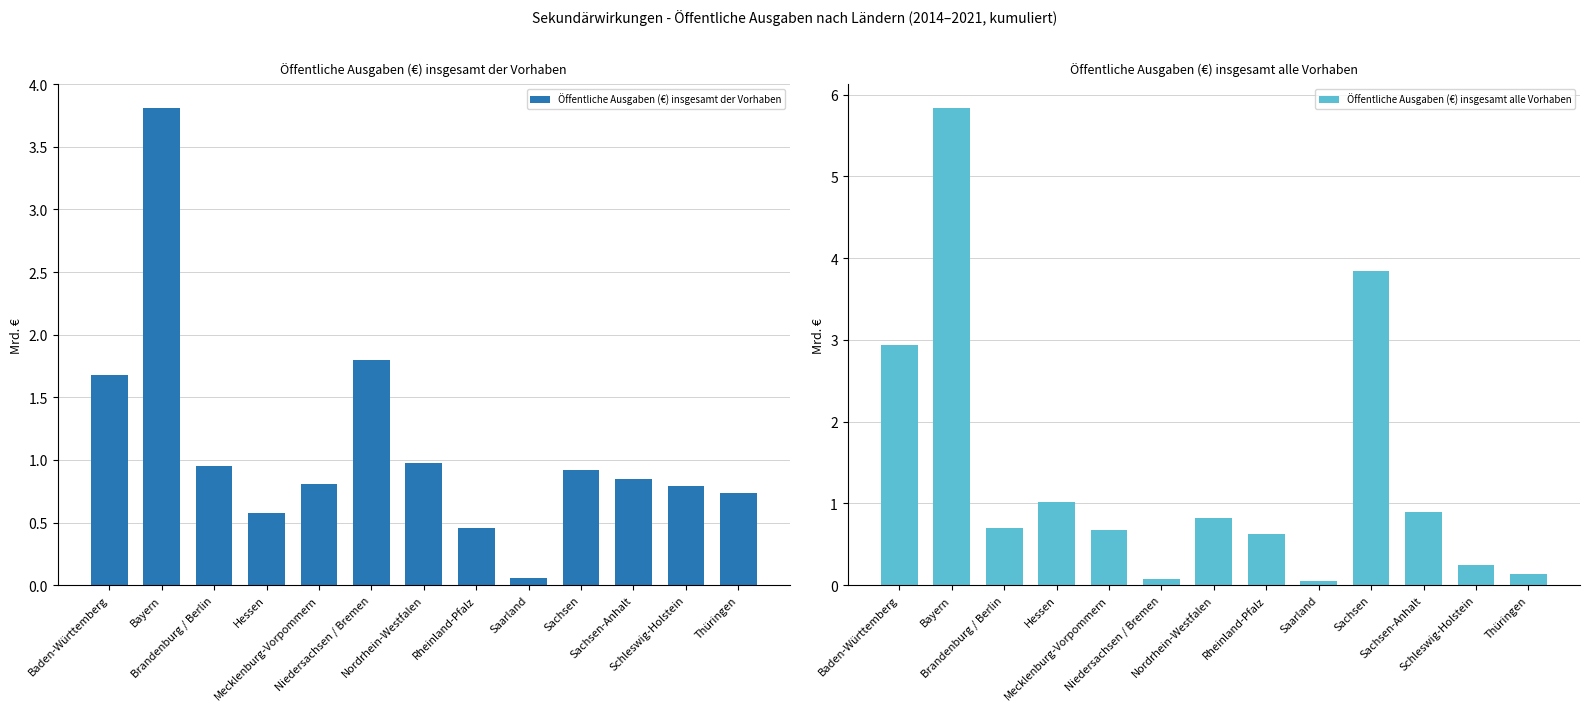

Which category has the lowest value in the Öffentliche Ausgaben (€) insgesamt der Vorhaben series?

Saarland